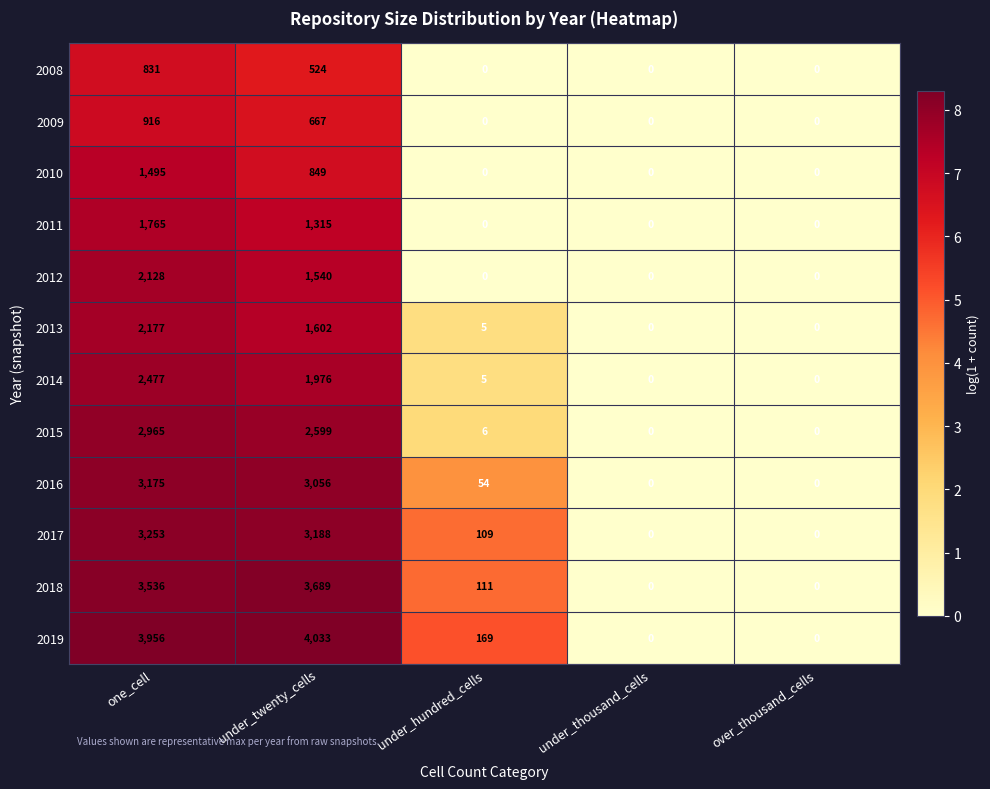

At which category is the sum across all series the highest?

one_cell